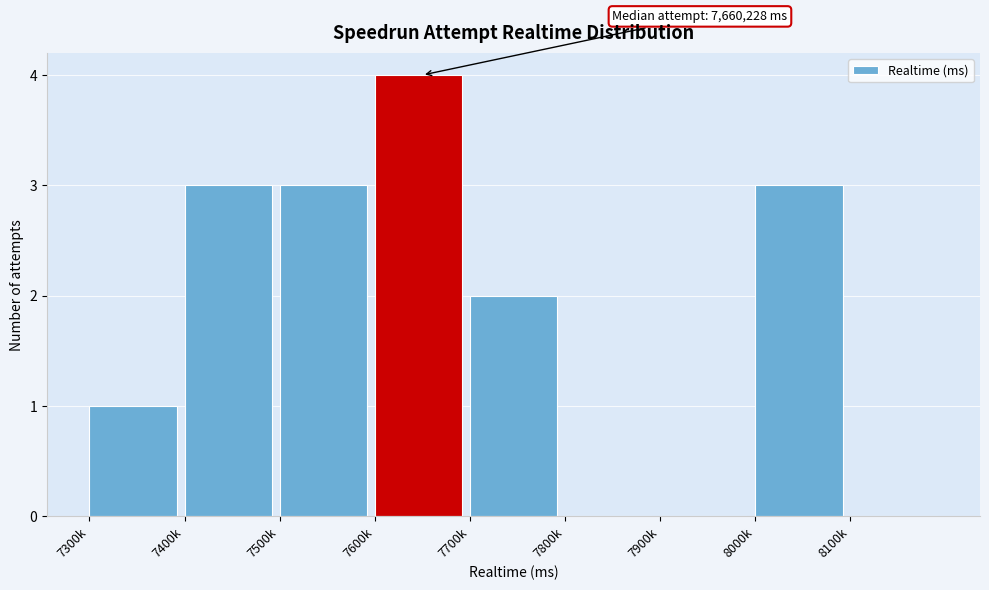

Reading right to left, what are all the values shown in this chart?

8100k=0	8000k=3	7900k=0	7800k=0	7700k=2	7600k=4	7500k=3	7400k=3	7300k=1